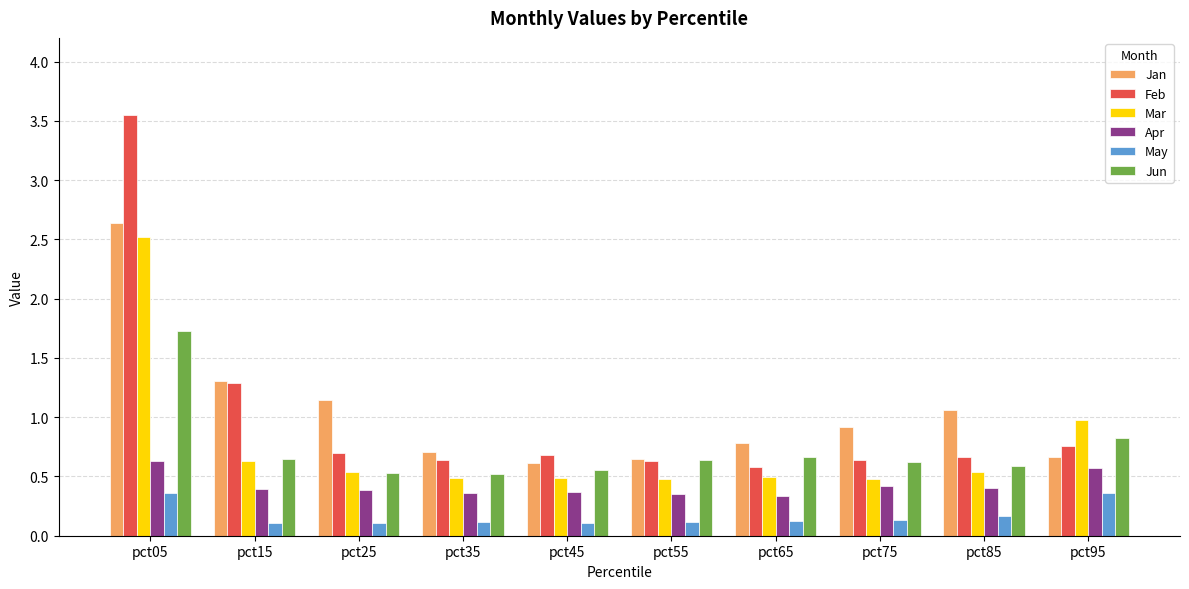

What is the sum of the Jun values at pct25 and pct75?

1.2